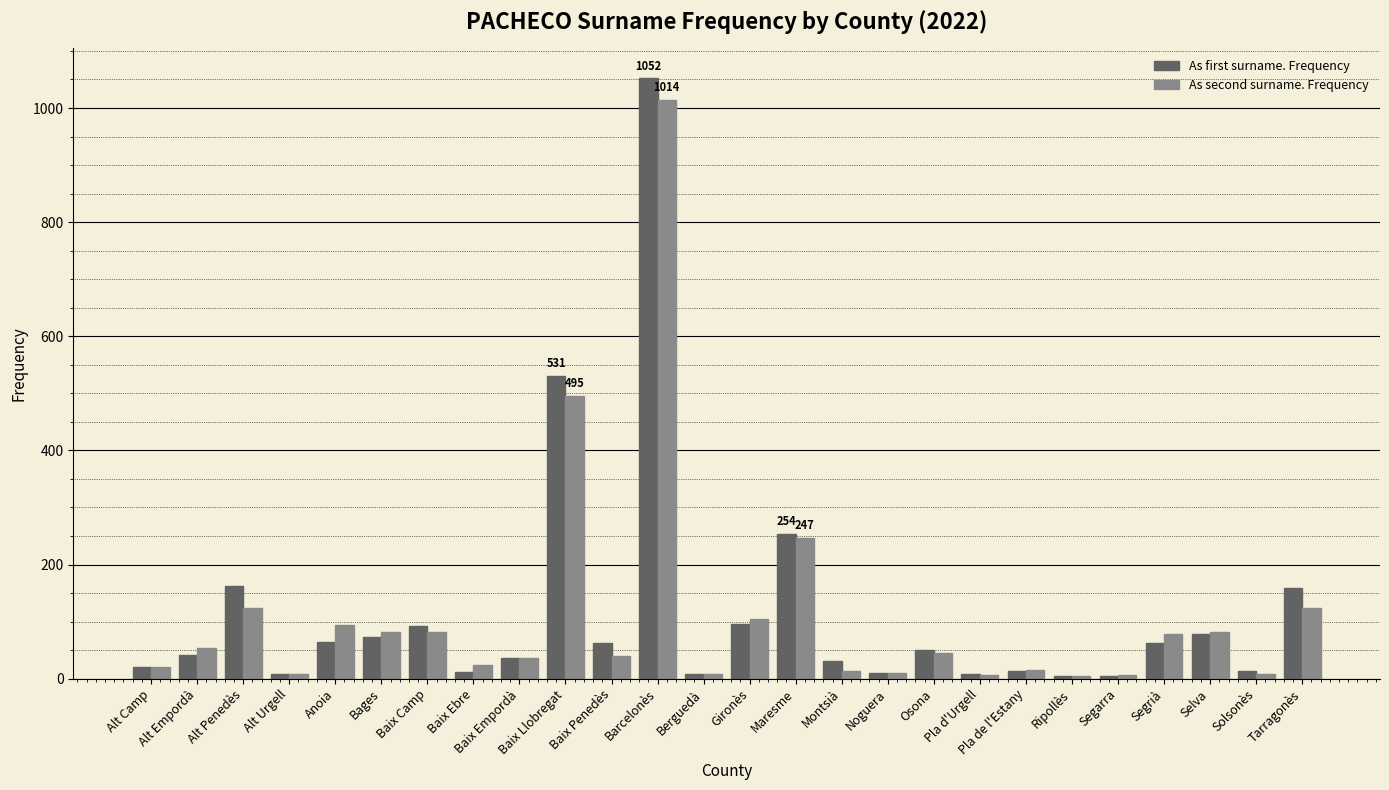

What is the greatest value displayed?

1052